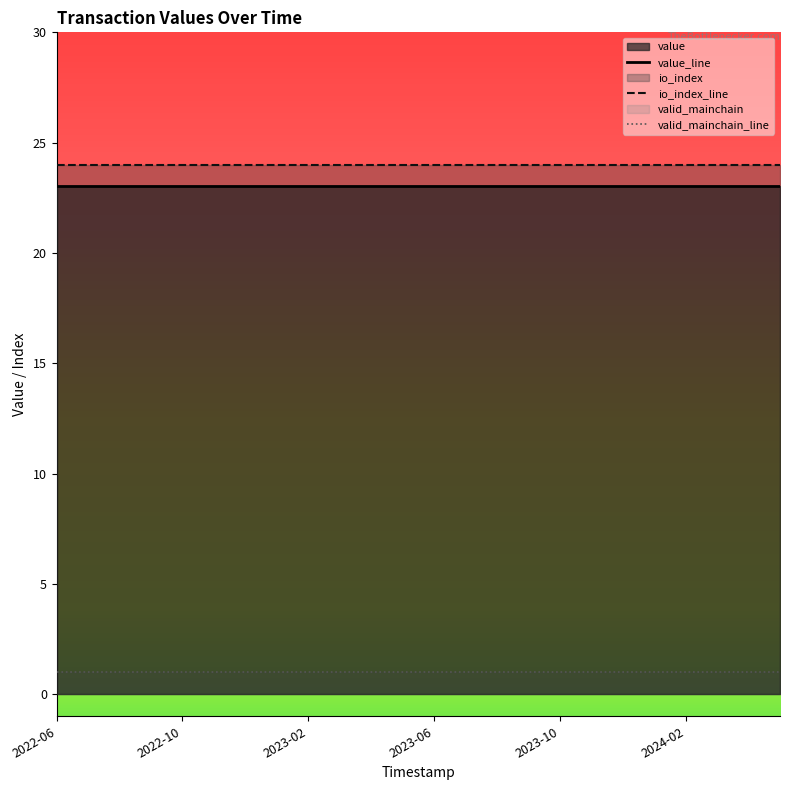

Does the chart display data point markers on the line(s)?

No